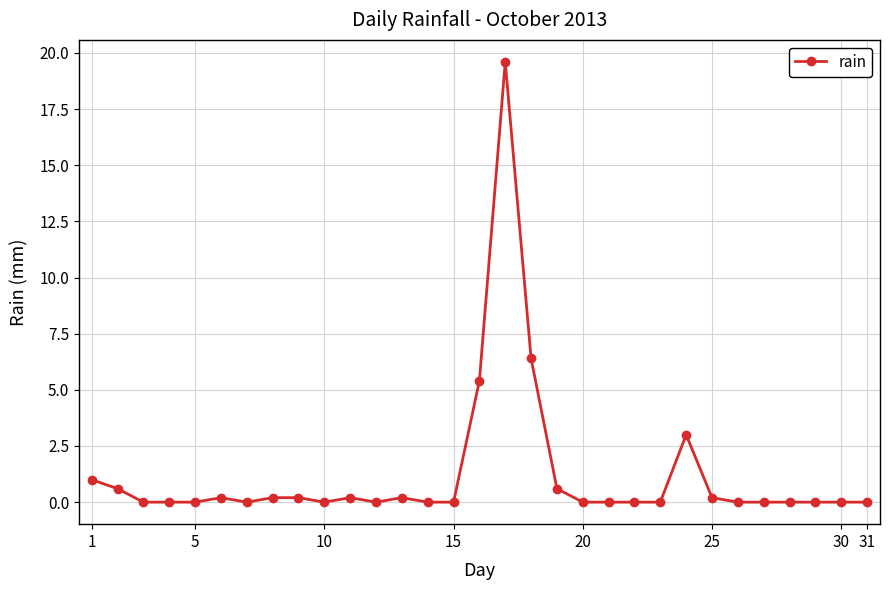

What is the greatest value displayed?

19.6